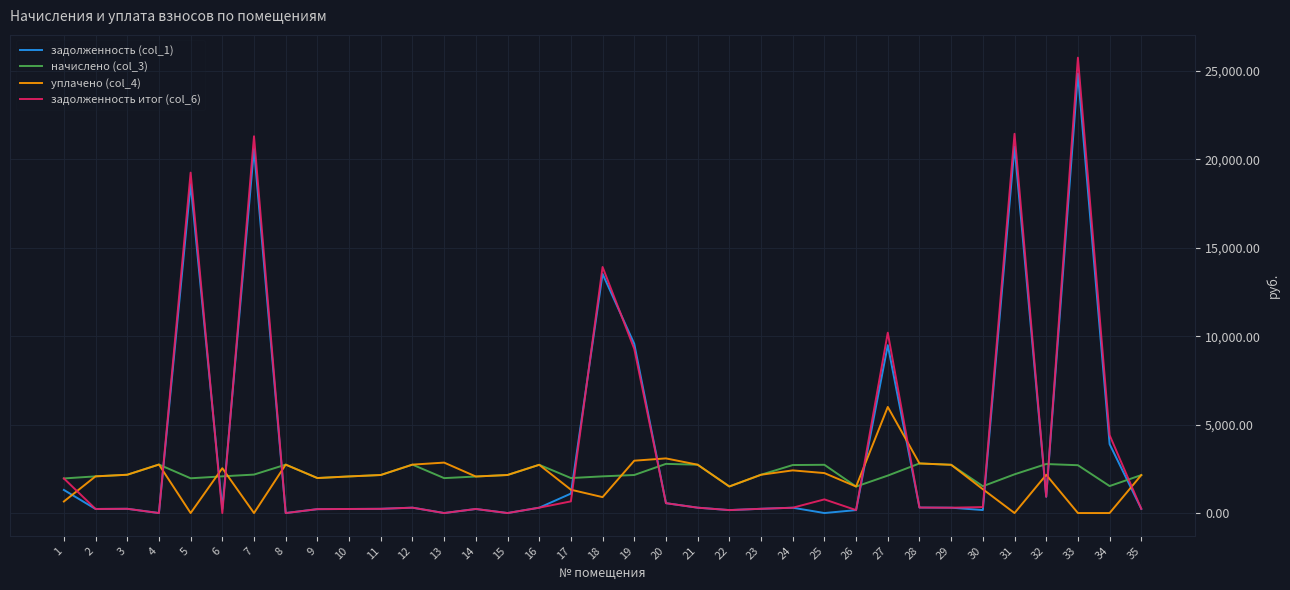

Rank the series by their maximum value, from highest to lowest.

задолженность итог (col_6), задолженность (col_1), уплачено (col_4), начислено (col_3)